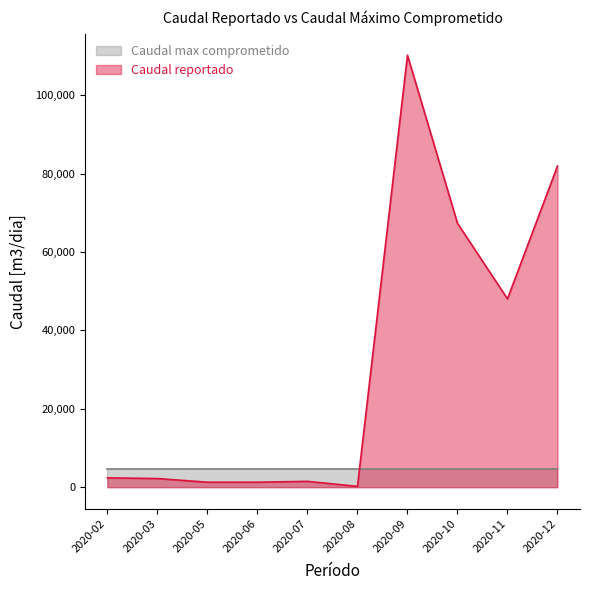

Where is the first local maximum?

2020-07